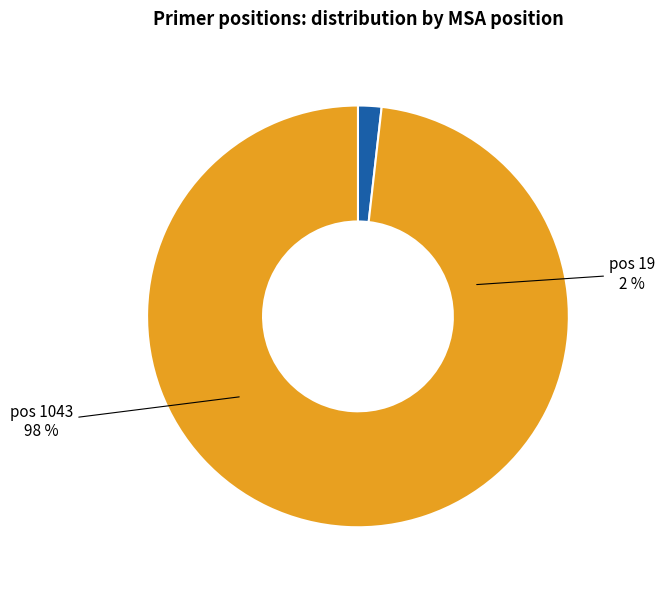

To the nearest percent, what portion does 1043 represent?

98%